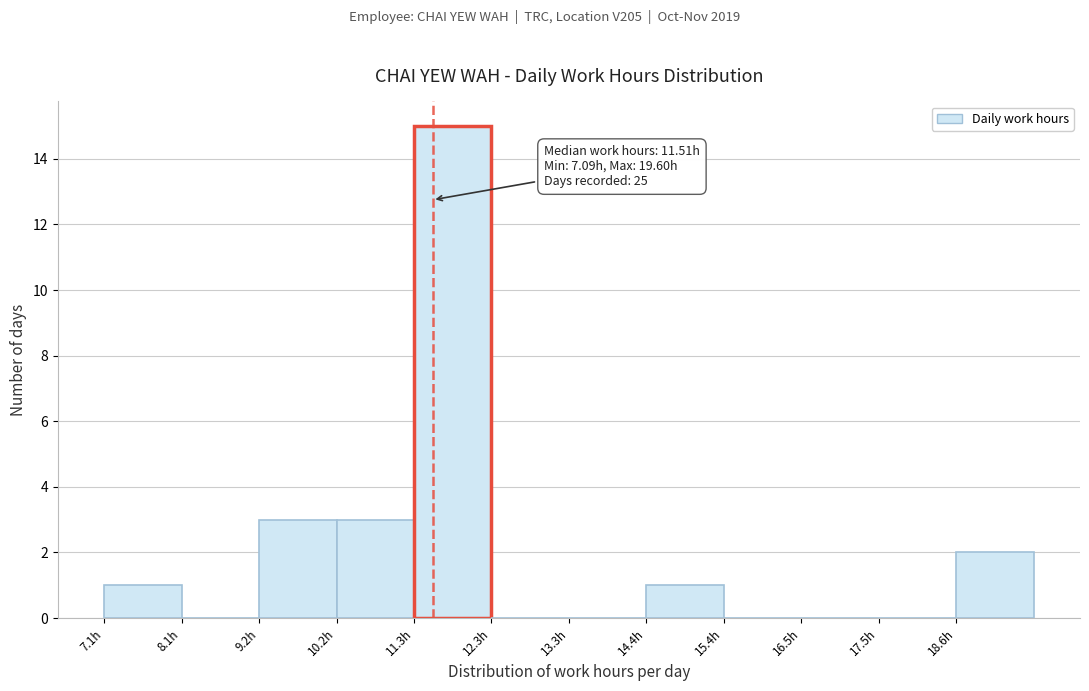

Which range on the x-axis has the tallest bar?

11.2 to 12.4